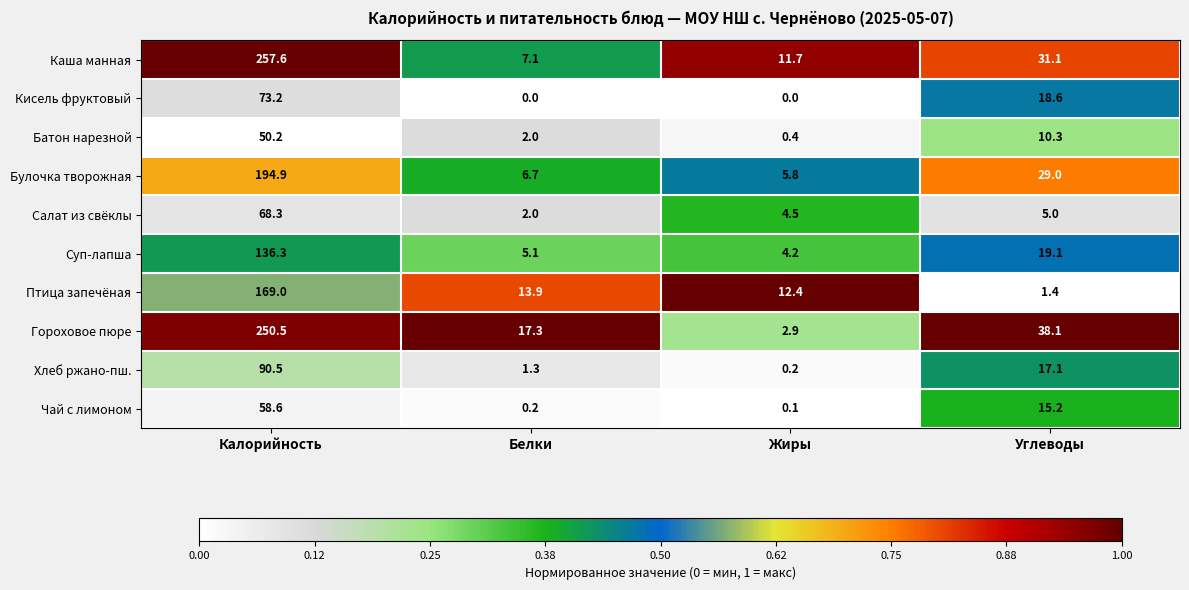

At which label does Хлеб ржано-пш. first exceed 17?

Калорийность